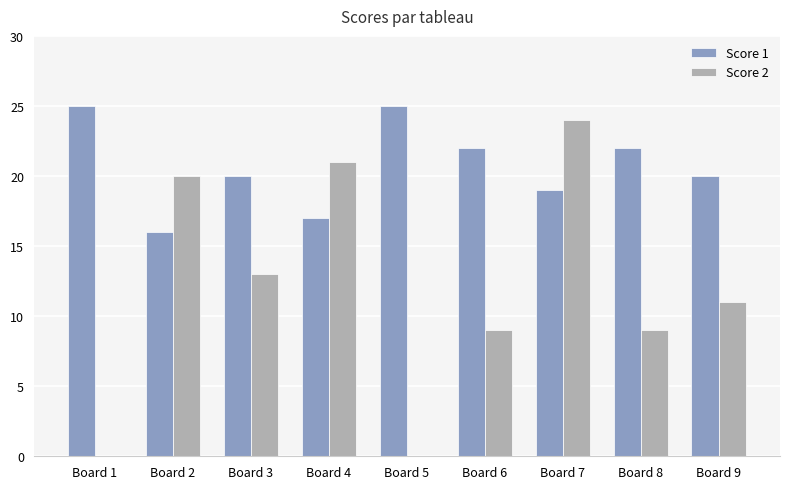

The value of Score 2 at Board 3 is 13. True or false?

True